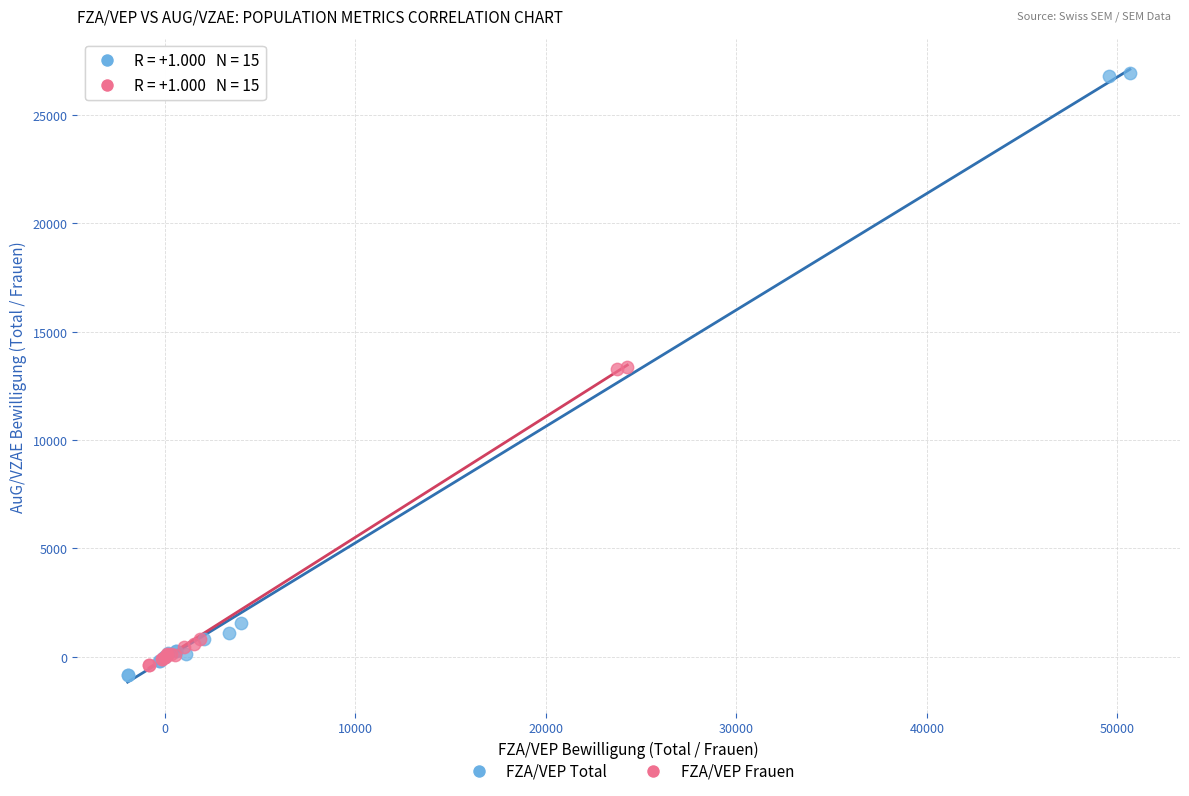

Which series has the largest Y range (max minus min)?

FZA/VEP Total